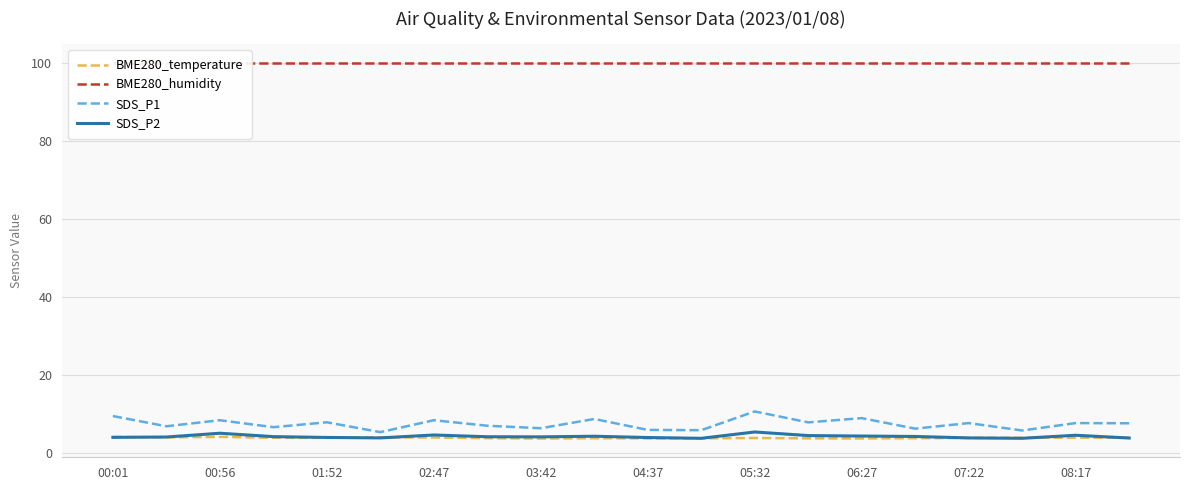

The value of BME280_temperature at 05:32 is 3.9. True or false?

True